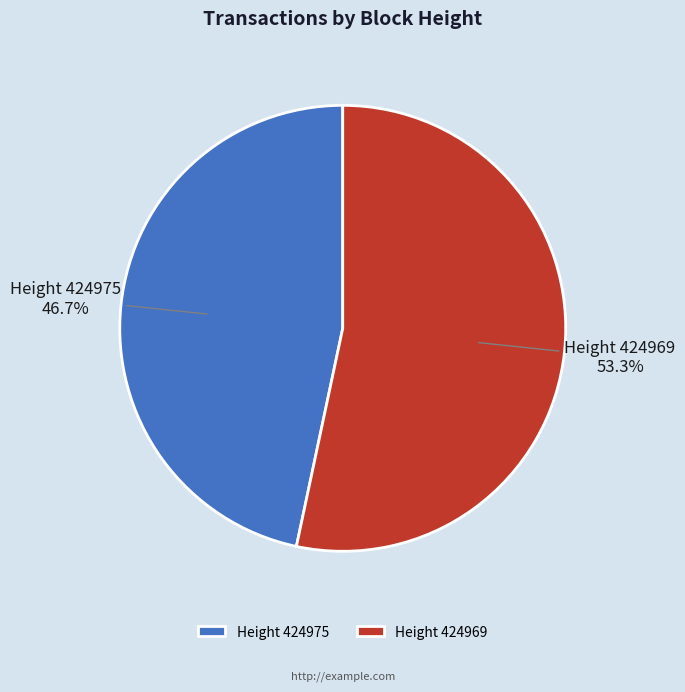

Which slice is the smallest?

Height 424975